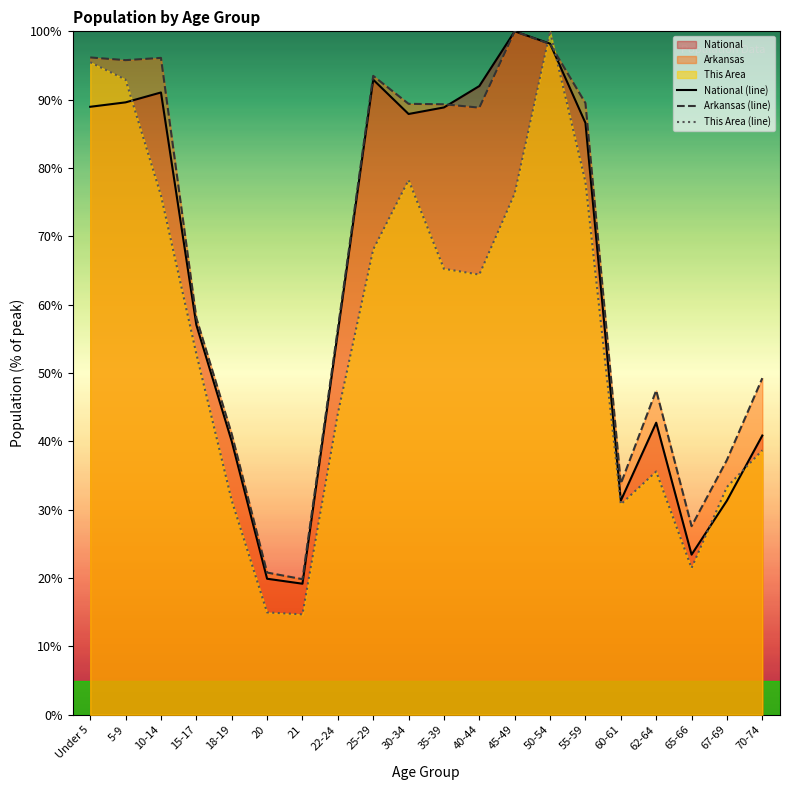

At which label does This Area reach its minimum?

21